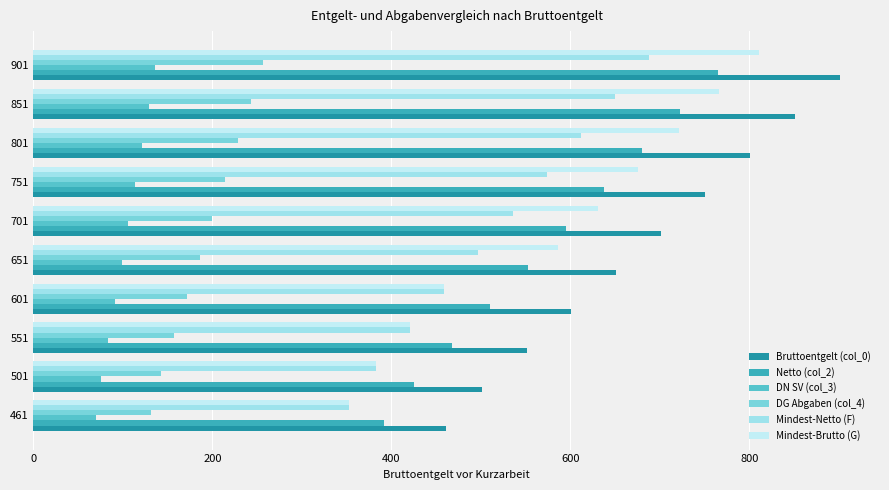

Rank the categories by Mindest-Brutto (G) value from lowest to highest.

461, 501, 551, 601, 651, 701, 751, 801, 851, 901